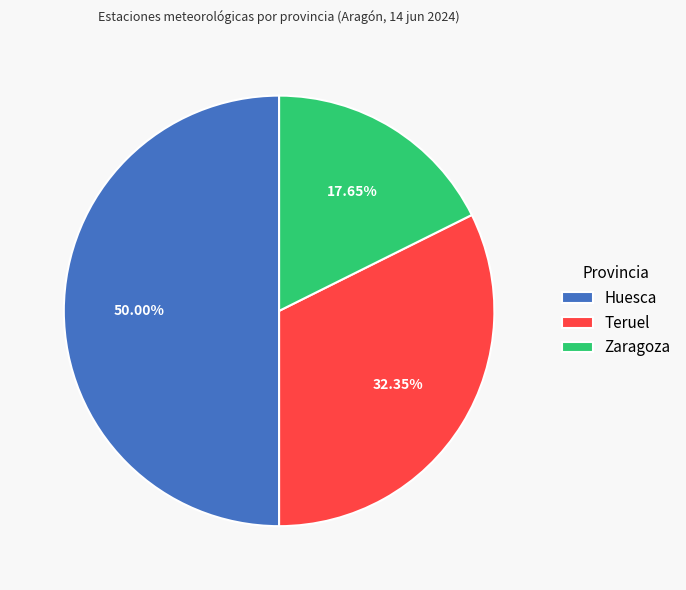

Does Teruel account for over 50% of the chart?

No